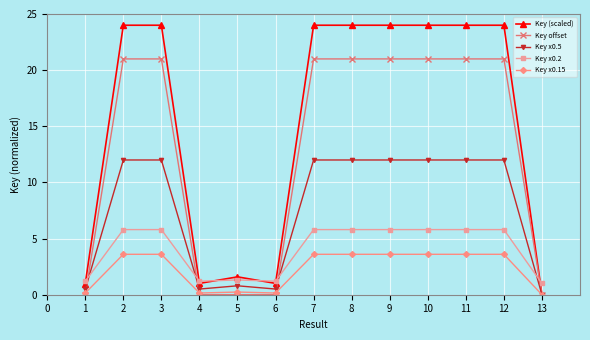

Rank the series by their maximum value, from highest to lowest.

Key (scaled), Key offset, Key x0.5, Key x0.2, Key x0.15